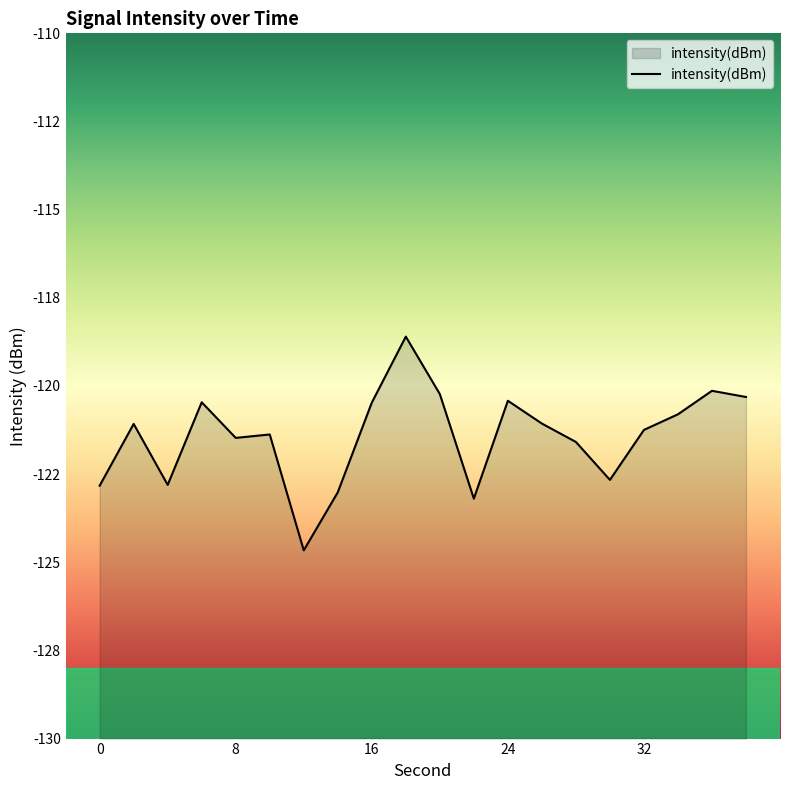

What is the change in value from 14 to 32?

+1.8